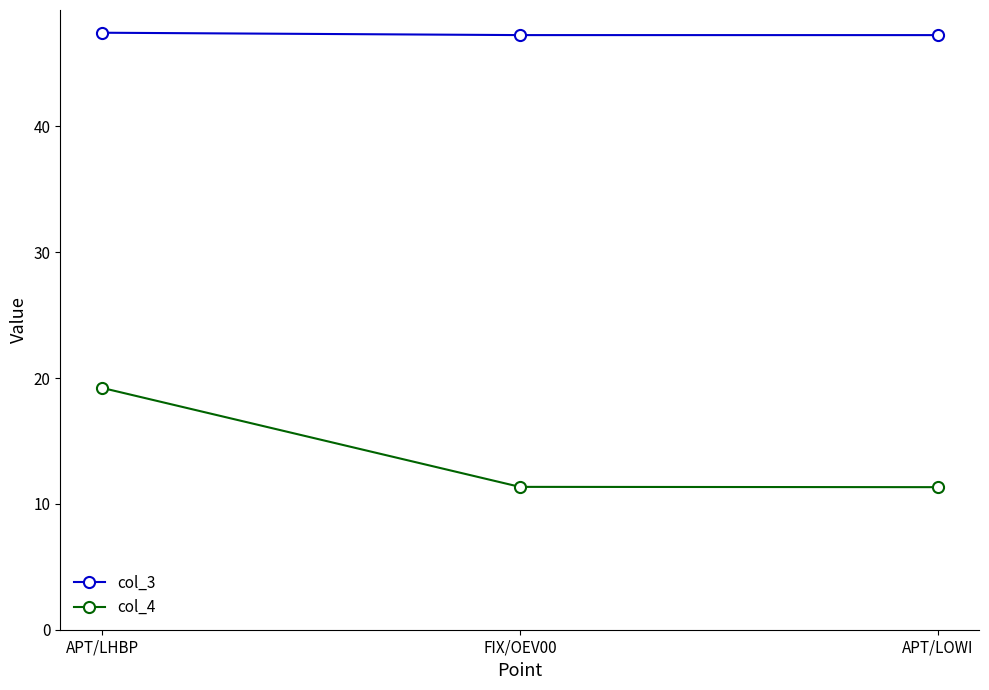

At FIX/OEV00, list the series in order from smallest to largest.

col_4, col_3